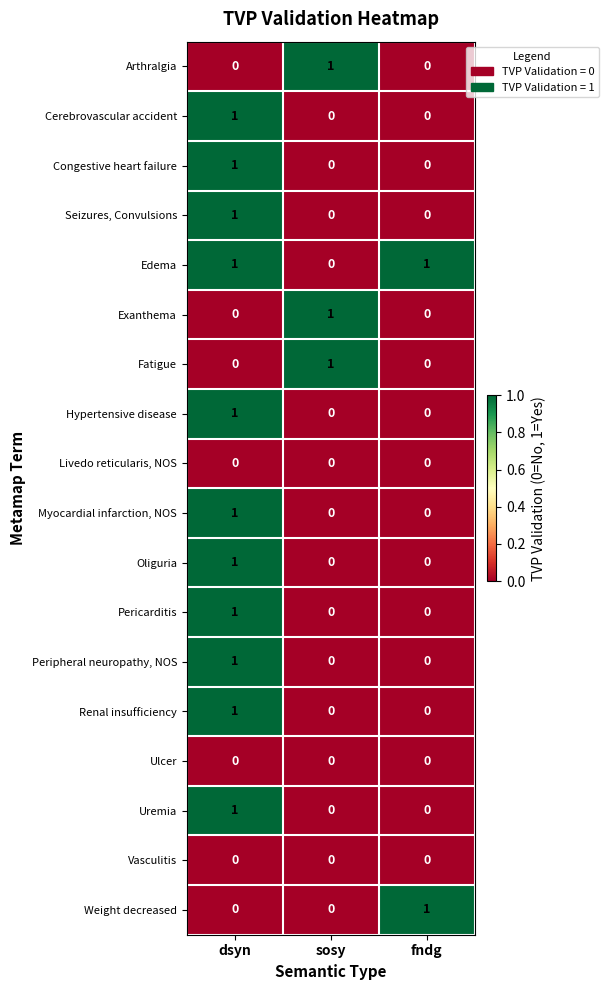

Where is Edema nearest to the value 0?

sosy